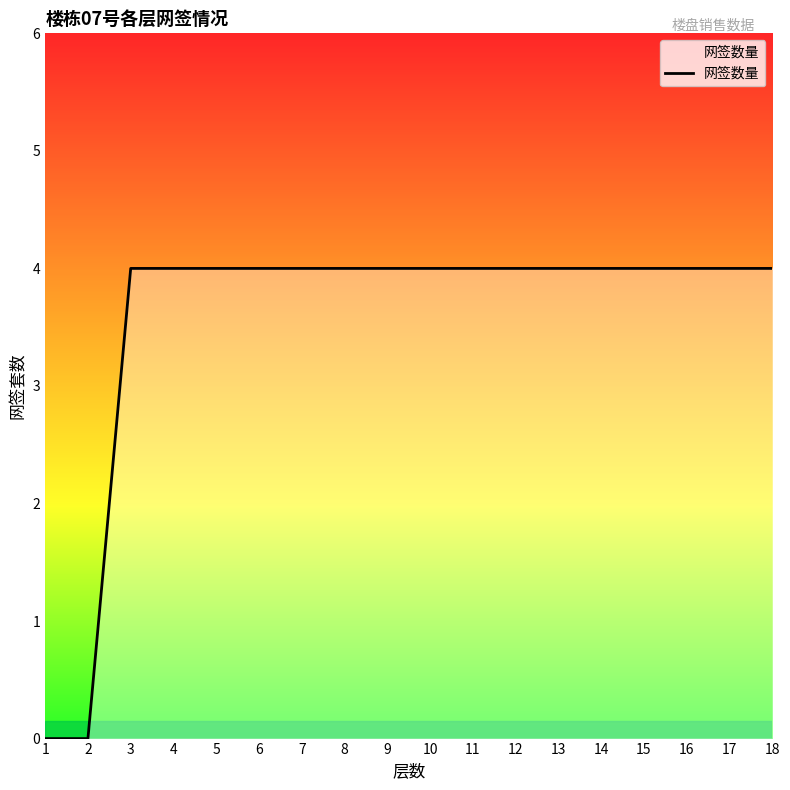

What is the greatest value displayed?

4